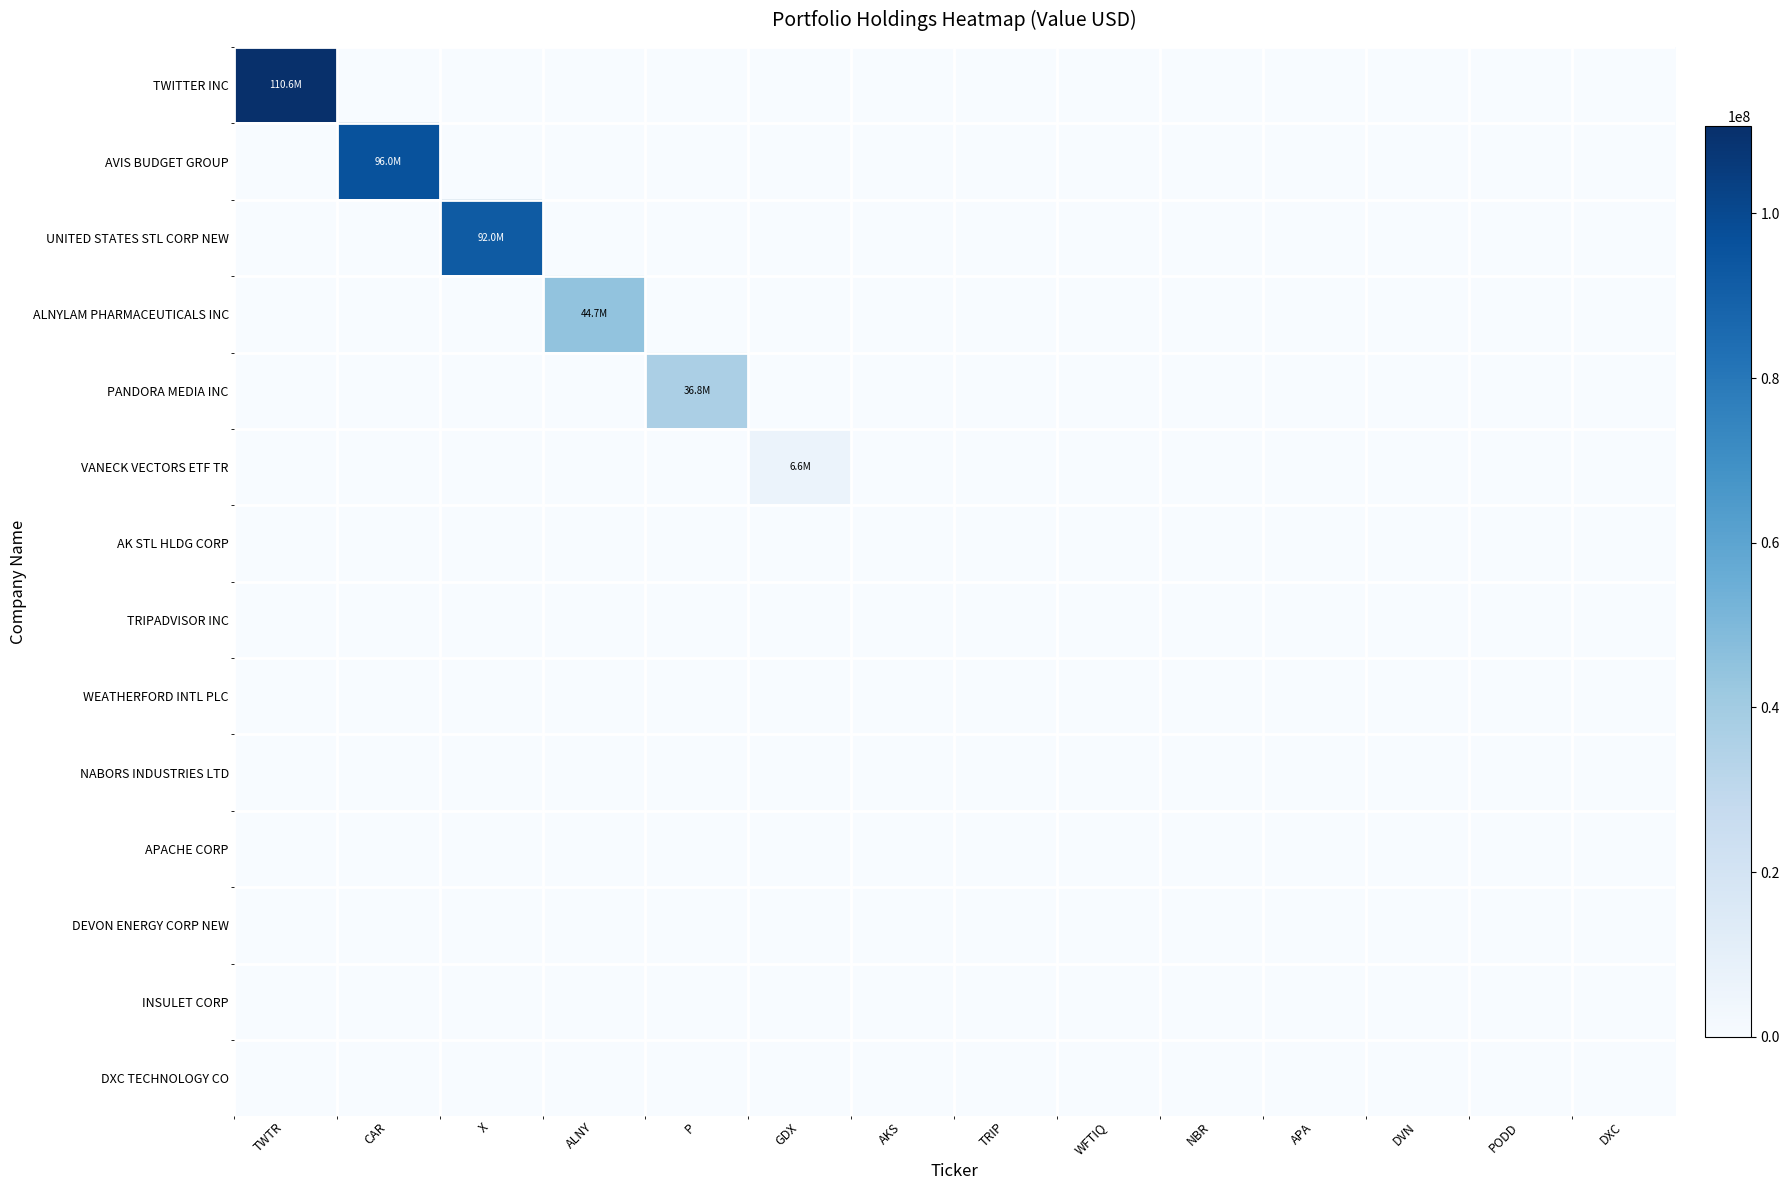

What is the difference between the highest and lowest values at P?

36820000